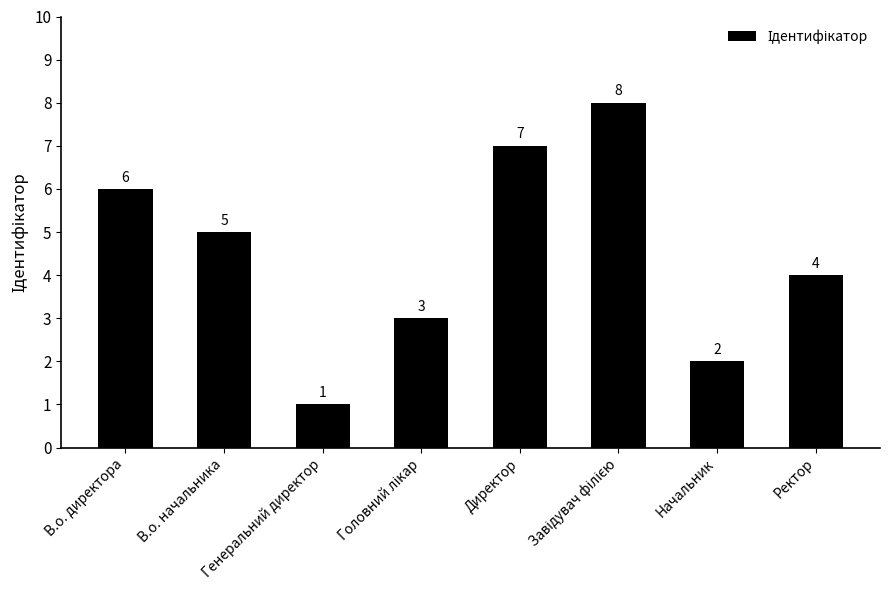

What is the label of the 1st bar from the left?

В.о. директора